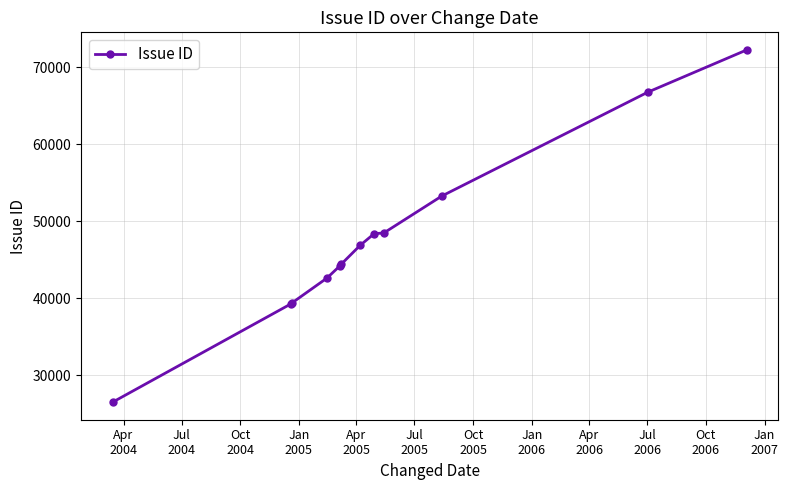

What is the smallest value displayed?

26504